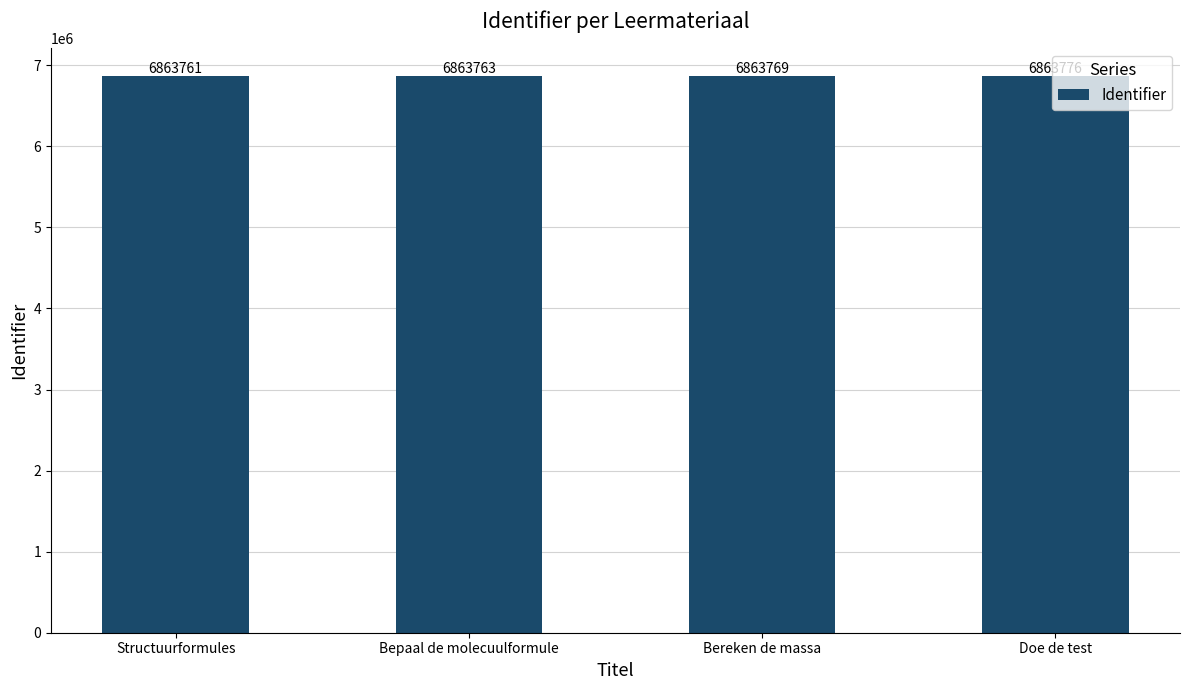

Rank the categories by value from lowest to highest.

Structuurformules, Bepaal de molecuulformule, Bereken de massa, Doe de test